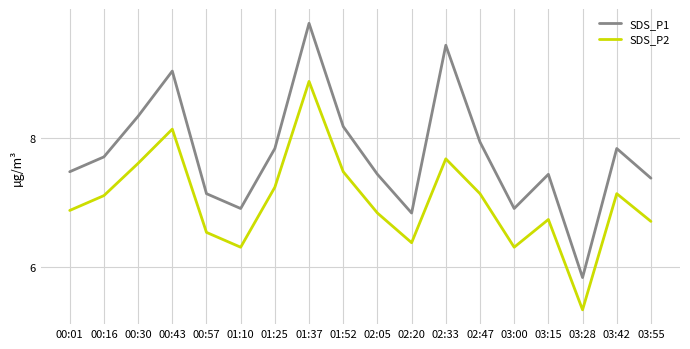

Reading left to right, what are all the values shown in this chart?

SDS_P1: 00:01=7.5	00:16=7.7	00:30=8.3	00:43=9.0	00:57=7.1	01:10=6.9	01:25=7.8	01:37=9.8	01:52=8.2	02:05=7.4	02:20=6.8	02:33=9.4	02:47=7.9	03:00=6.9	03:15=7.4	03:28=5.8	03:42=7.8	03:55=7.4
SDS_P2: 00:01=6.9	00:16=7.1	00:30=7.6	00:43=8.1	00:57=6.5	01:10=6.3	01:25=7.2	01:37=8.9	01:52=7.5	02:05=6.8	02:20=6.4	02:33=7.7	02:47=7.1	03:00=6.3	03:15=6.7	03:28=5.3	03:42=7.1	03:55=6.7